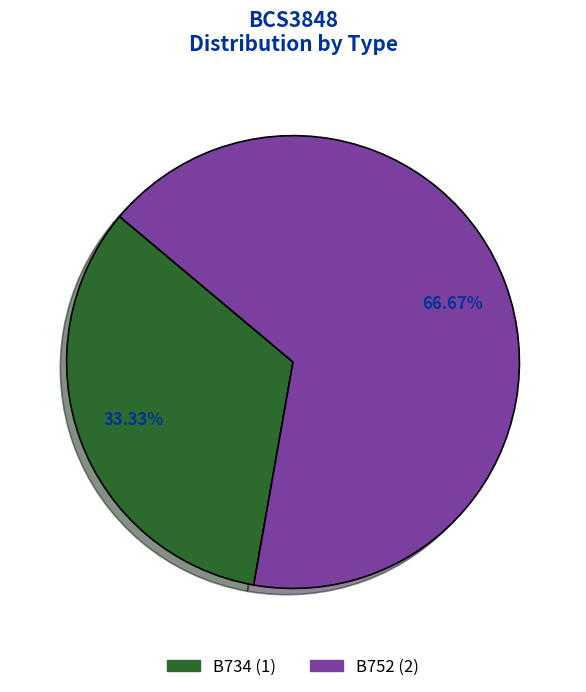

Which slice is the smallest?

B734